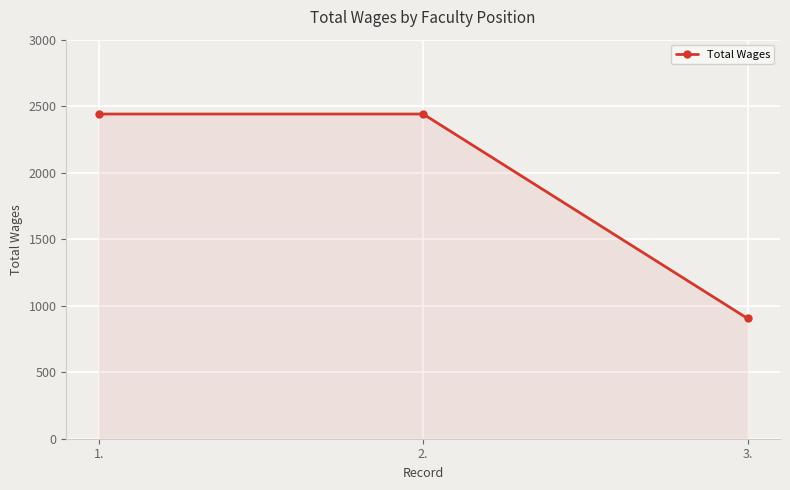

The chart shows a value of 904 at 3.. True or false?

True